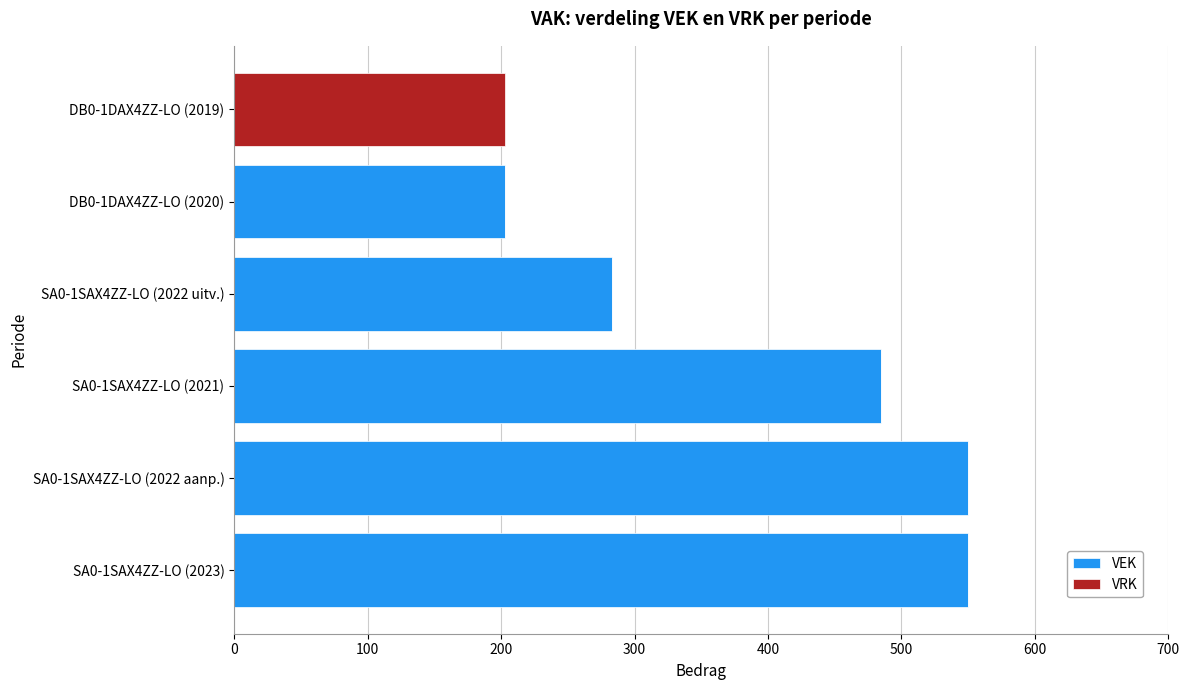

At which label is VEK closest to 275?

SA0-1SAX4ZZ-LO (2022 uitv.)